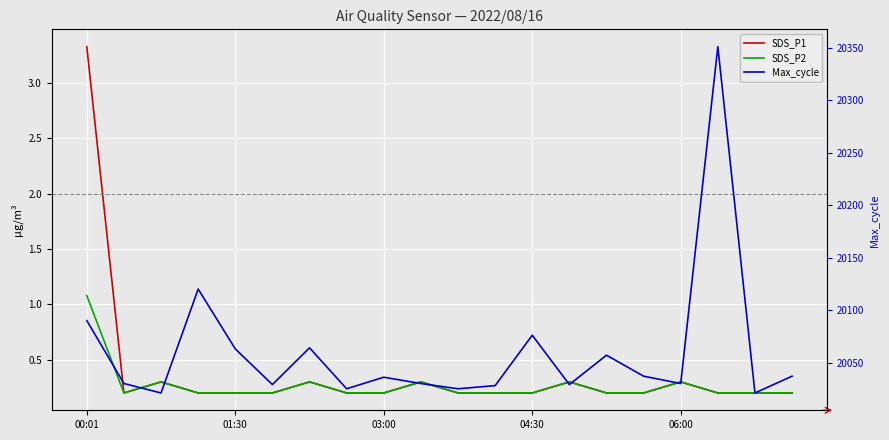

What are all the series names shown in the legend?

SDS_P1, SDS_P2, Max_cycle